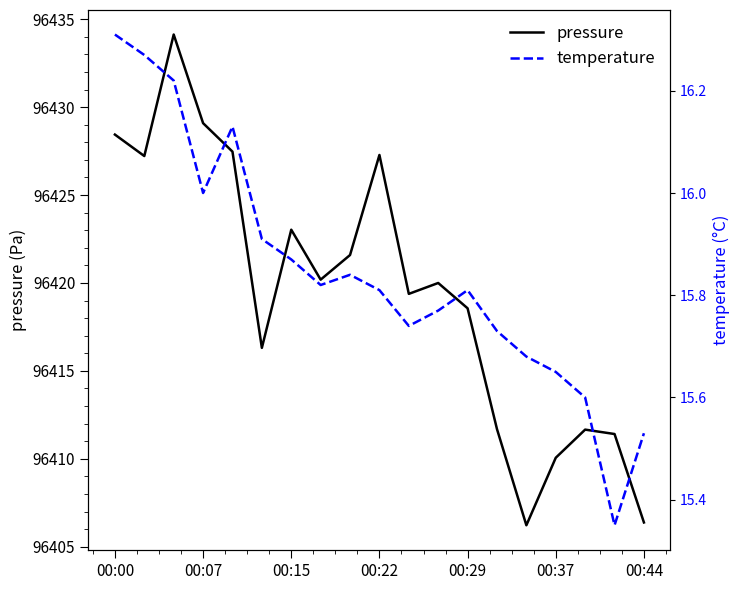

True or false: pressure has a value of 96406.4 at 00:44.

True